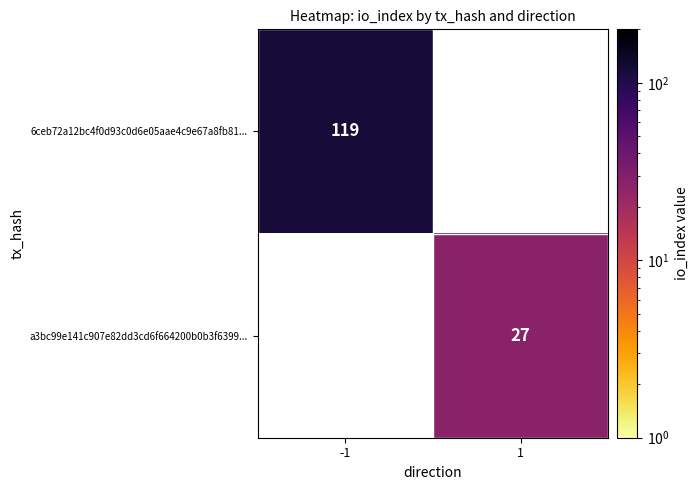

True or false: 6ceb72a12bc4f0d93c0d6e05aae4c9e67a8fb81... has a value of 119 at -1.

True